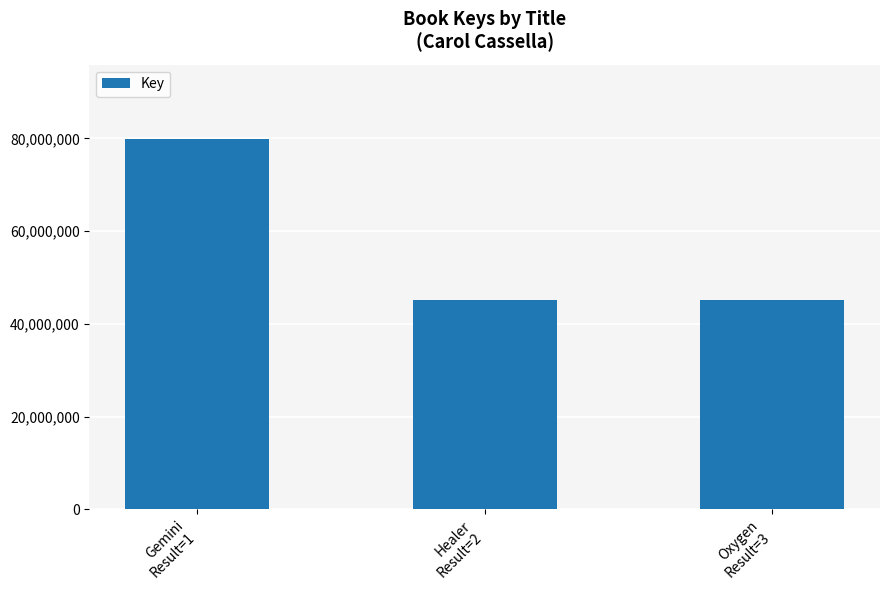

What position from the right is Healer
Result=2?

2